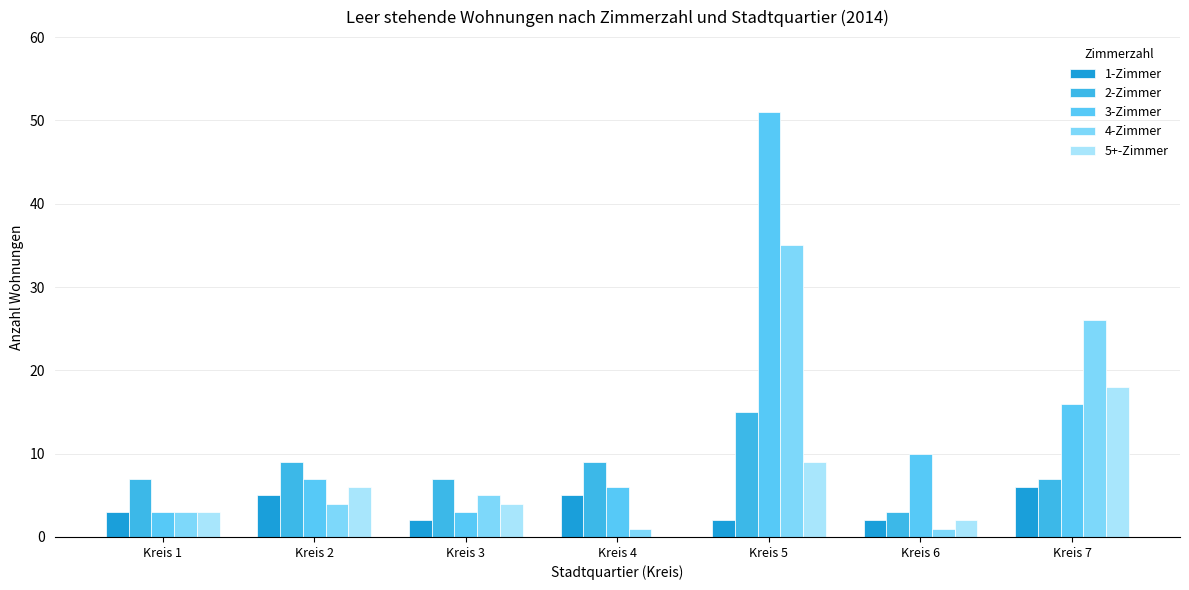

What is the difference between the 3-Zimmer values at Kreis 6 and Kreis 7?

6